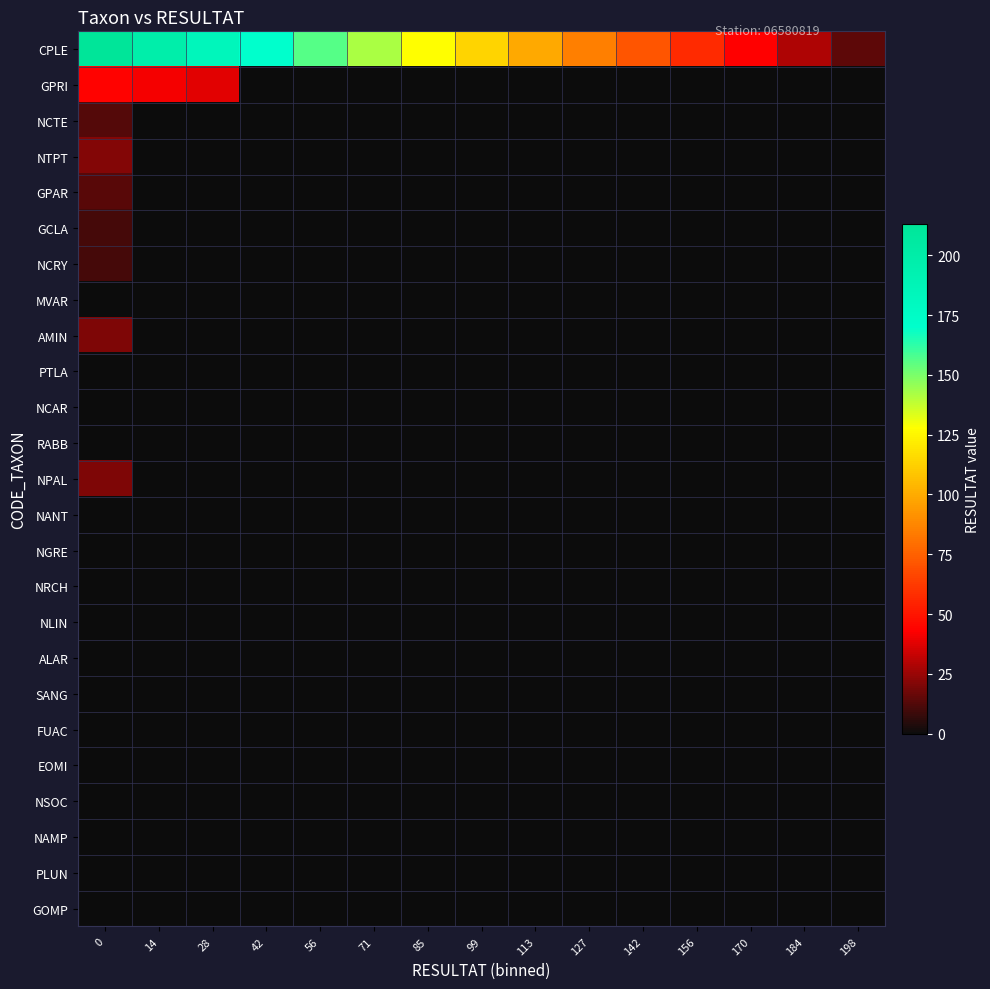

Which series changed the most between 127 and 170?

CPLE